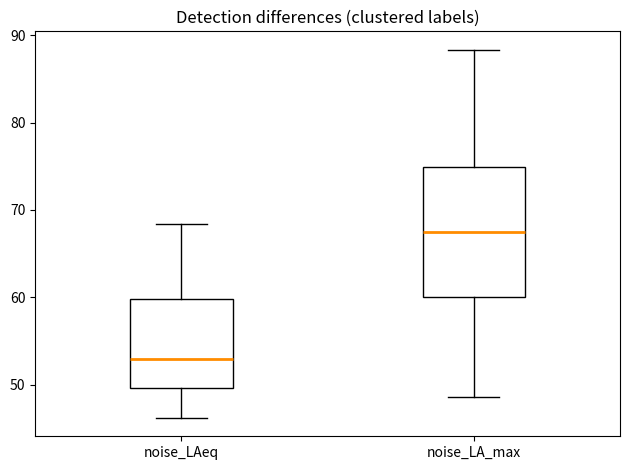

Reading left to right, transcribe this box plot: for each box, give where its median line is, the range the box spans, and where its two whiskers end, as read against the y-axis. The values are not printed on the chart, so give them approximately, as read against the axis.

noise_LAeq: median 53, box 50 to 60, whiskers 46 to 68
noise_LA_max: median 68, box 60 to 75, whiskers 49 to 88